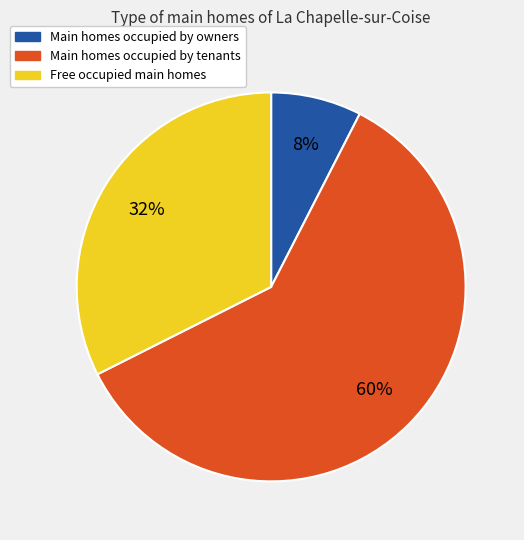

Count the number of slices in the pie.

3